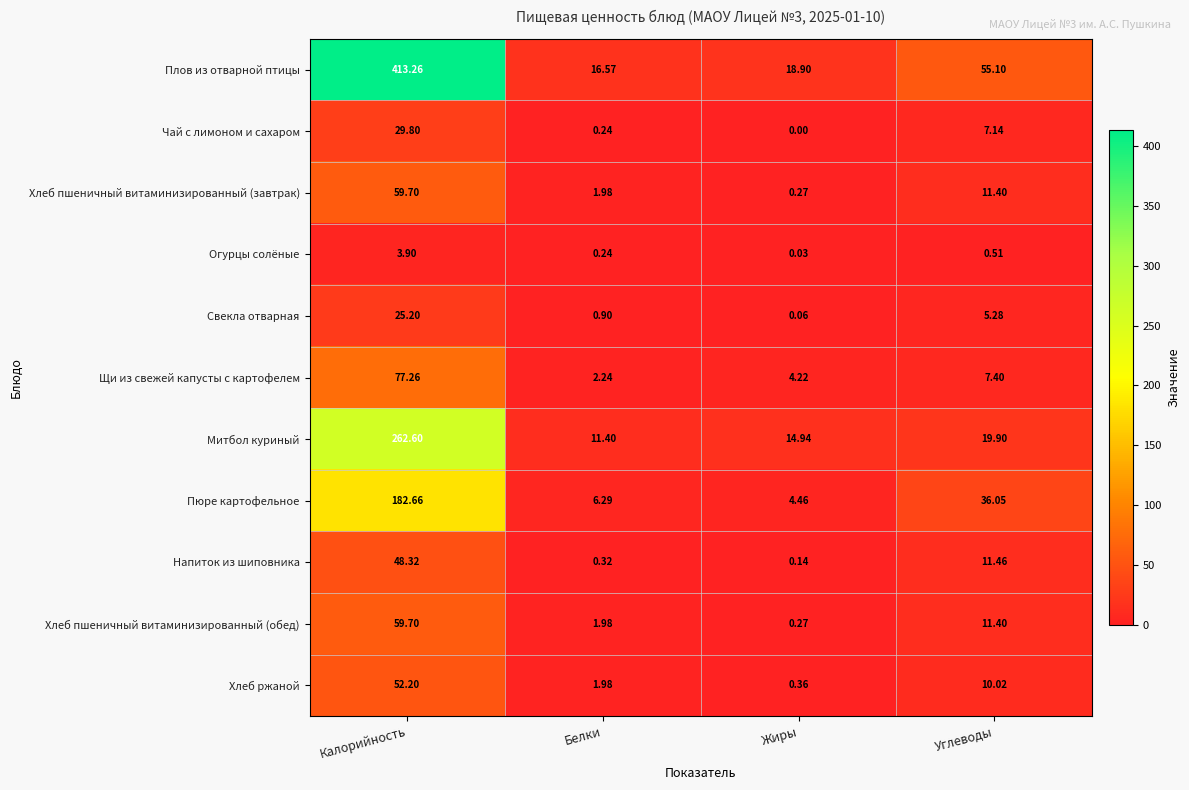

Which category has the highest value in the Плов из отварной птицы series?

Калорийность